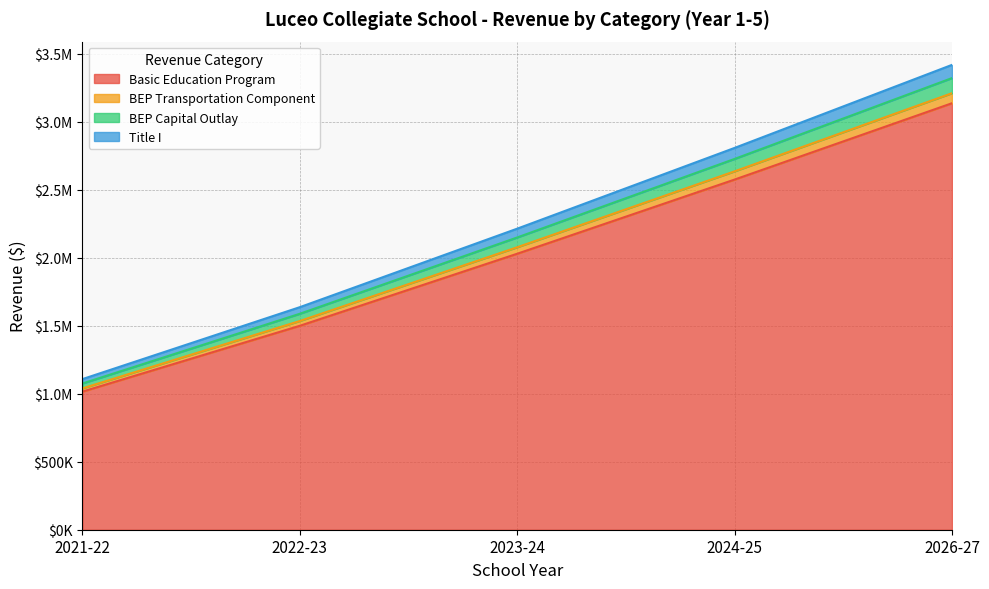

Reading left to right, extract all data points from this chart.

Basic Education Program: 2021-22=1015680.0	2022-23=1499981.6	2023-24=2029975.1	2024-25=2575530.9	2026-27=3136996.7
BEP Transportation Component: 2021-22=1039560.0	2022-23=1535248.2	2023-24=2077702.6	2024-25=2636085.1	2026-27=3210751.7
BEP Capital Outlay: 2021-22=1075560.0	2022-23=1588413.9	2023-24=2149653.5	2024-25=2727372.8	2026-27=3321940.1
Title I: 2021-22=1107960.0	2022-23=1637013.9	2023-24=2214453.5	2024-25=2808372.8	2026-27=3419140.1